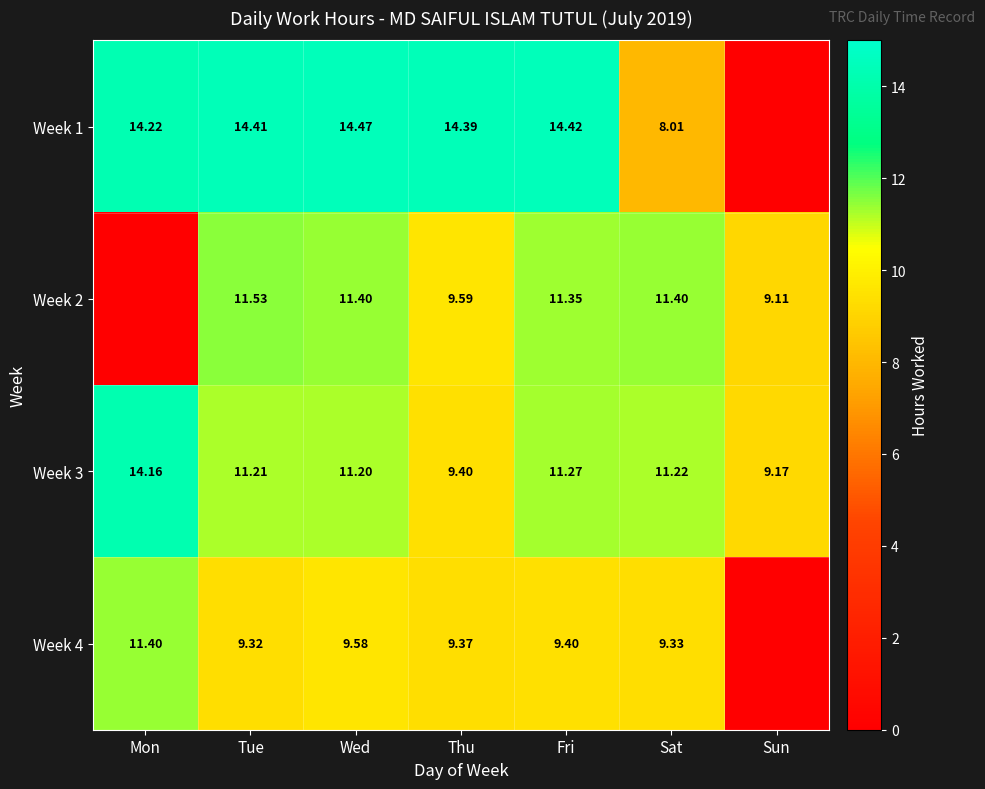

List the labels in order of Week 3 value, smallest first.

Sun, Thu, Wed, Tue, Sat, Fri, Mon